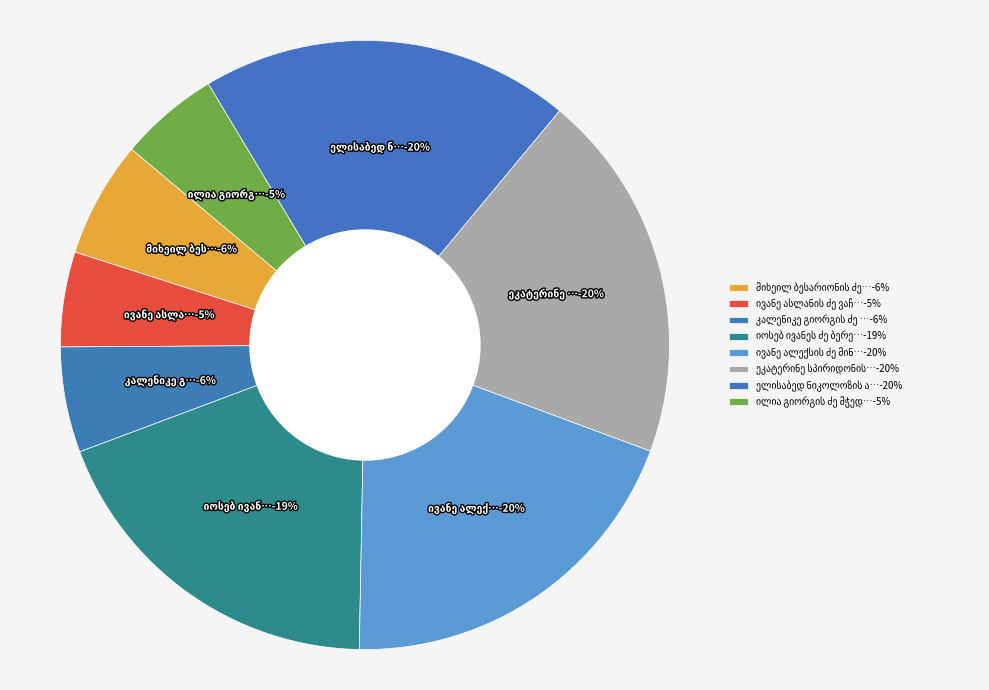

Is it true that ელისაბედ ნიკოლოზის ასული მატარაძე is 20% of the pie?

True